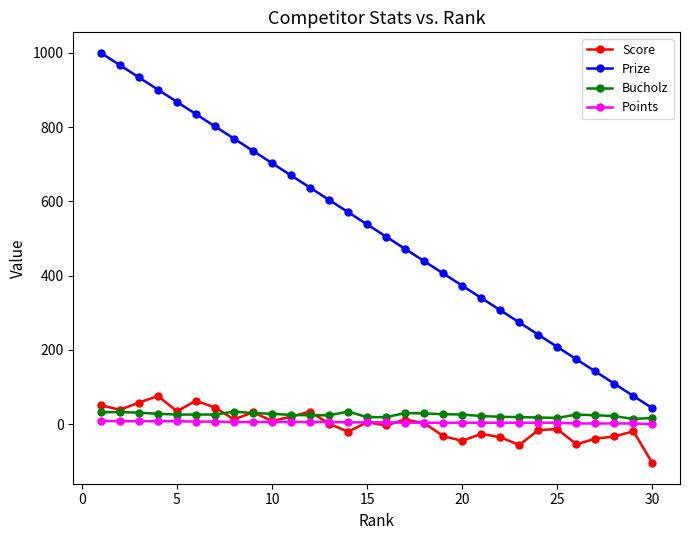

What is the minimum value shown in the chart?

-105